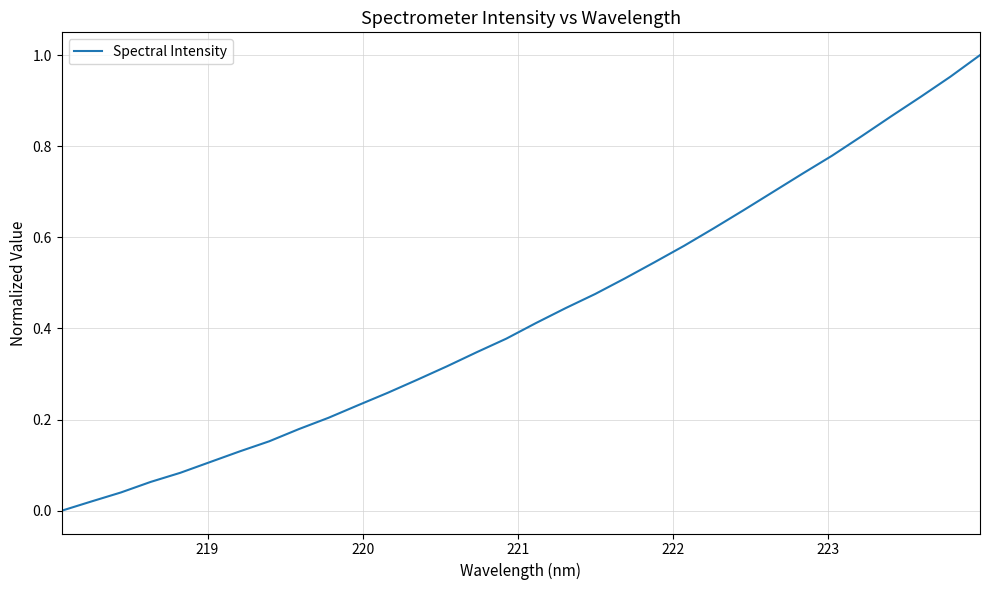

What is the sum of all values?

13.8